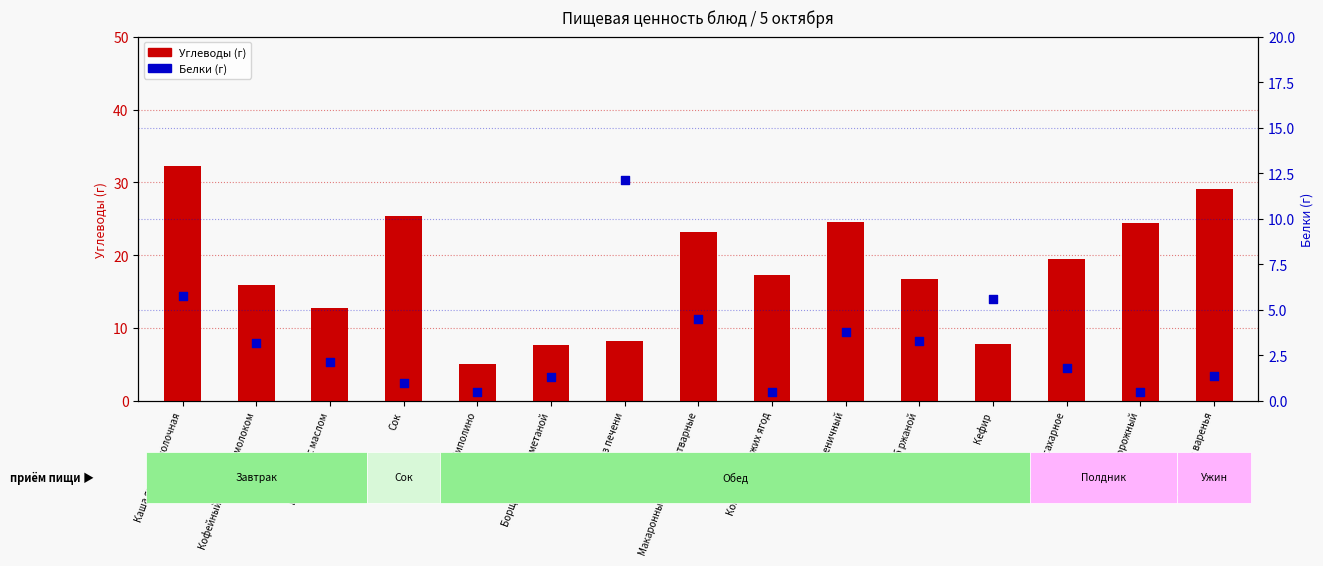

At which category is the sum across all series the highest?

Каша ячневая молочная